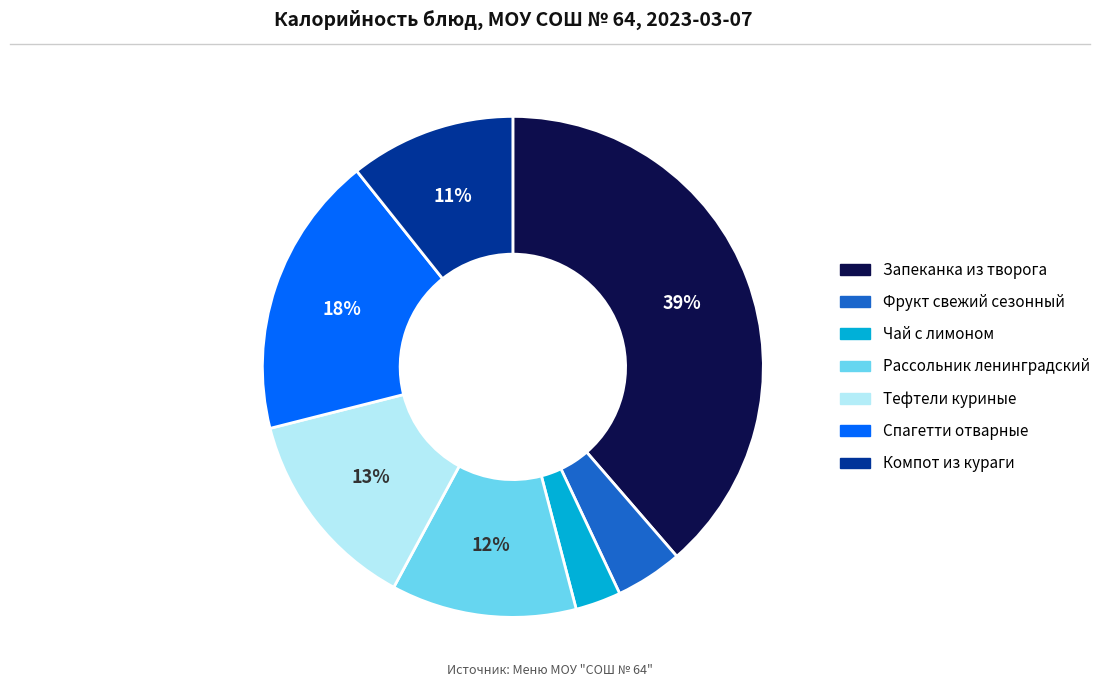

Which slice is the smallest?

Чай с лимоном